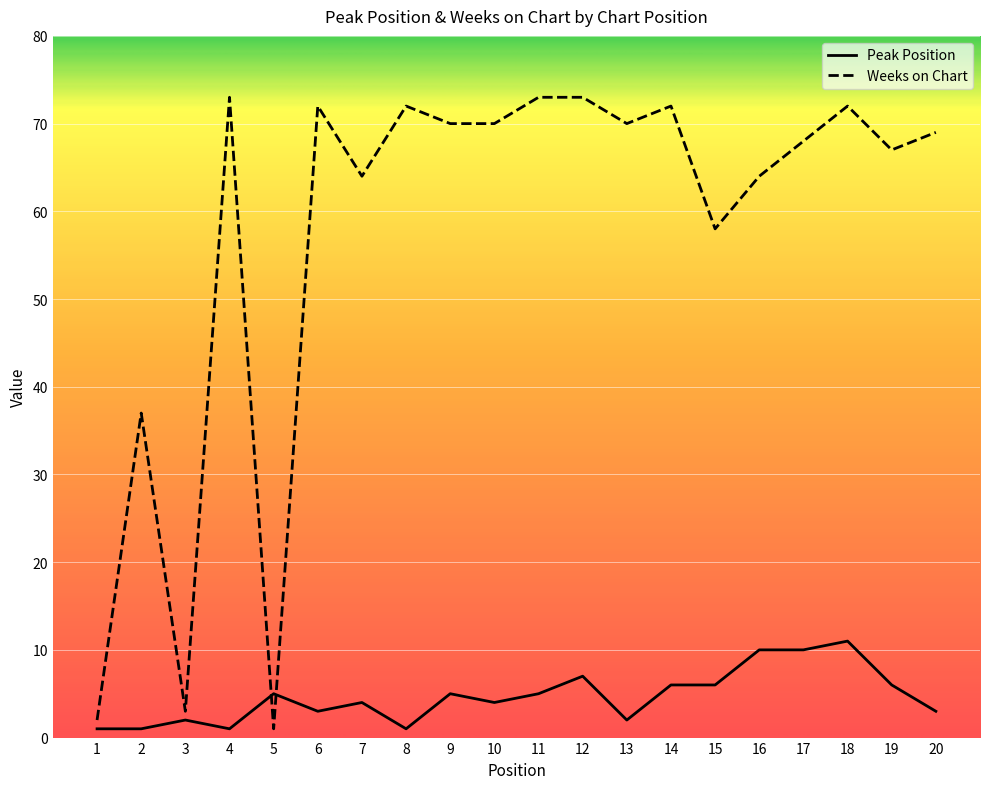

What is the difference between the maximum and minimum values in the Weeks on Chart series?

72